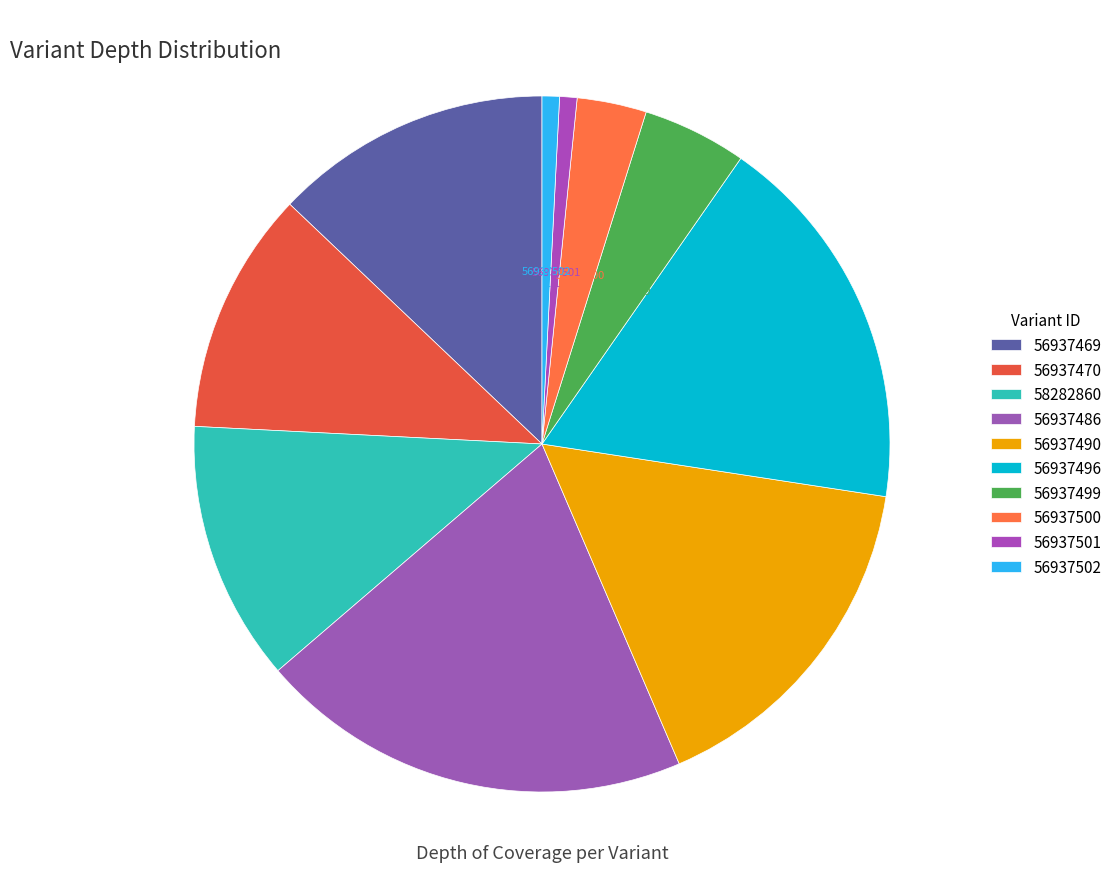

How many slices are in this pie chart?

10